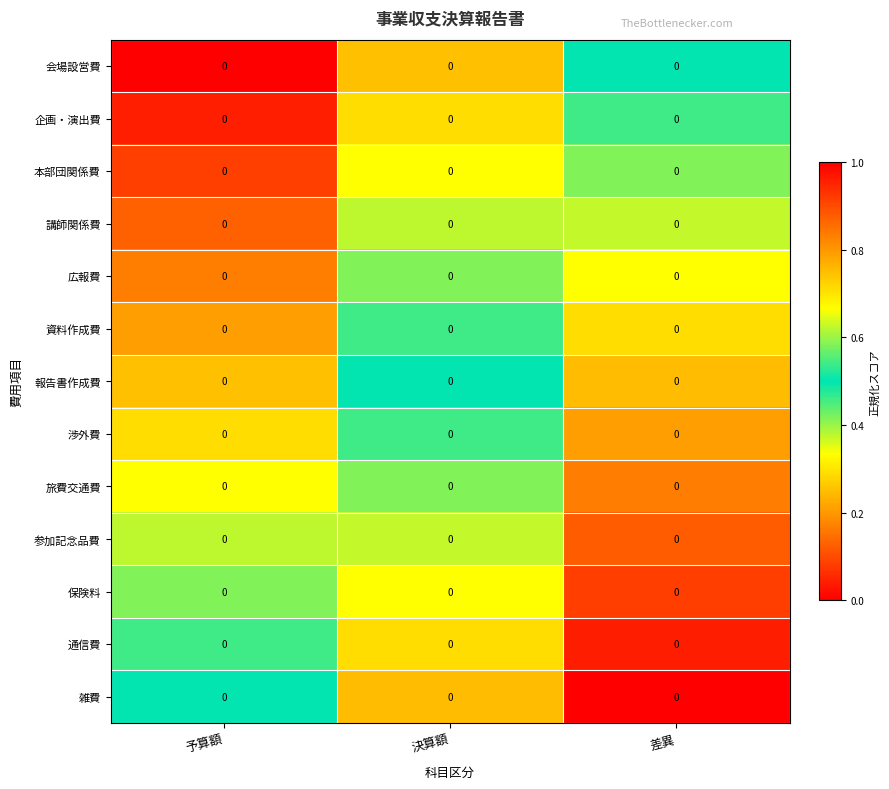

Is the value of 渉外費 at 予算額 greater than the value of 講師関係費 at 決算額?

No